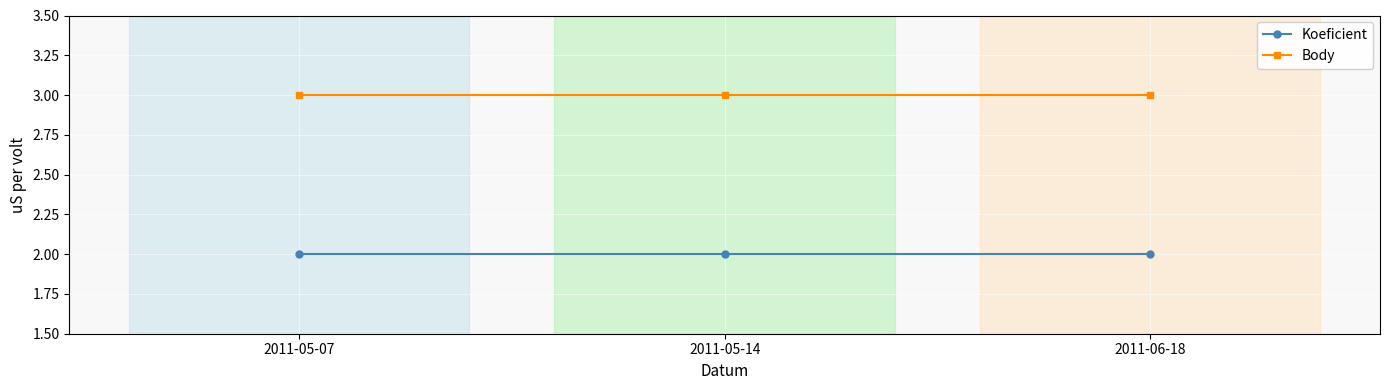

At 2011-05-07, list the series in order from smallest to largest.

Koeficient, Body